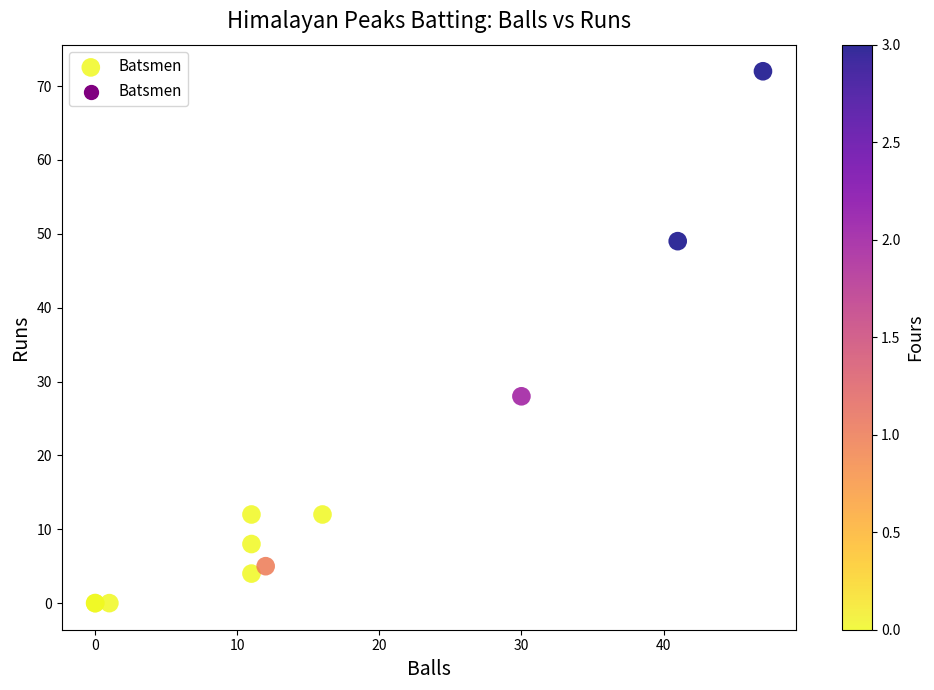

What Y value in the scatter plot is closest to 36?

28